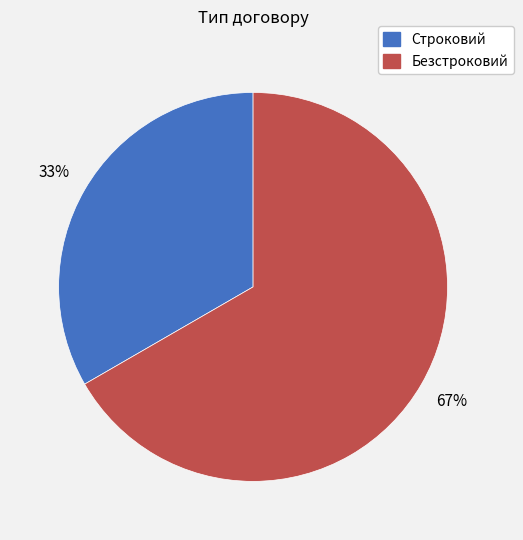

What is the ratio of the value at Безстроковий to the value at Строковий?

2.0